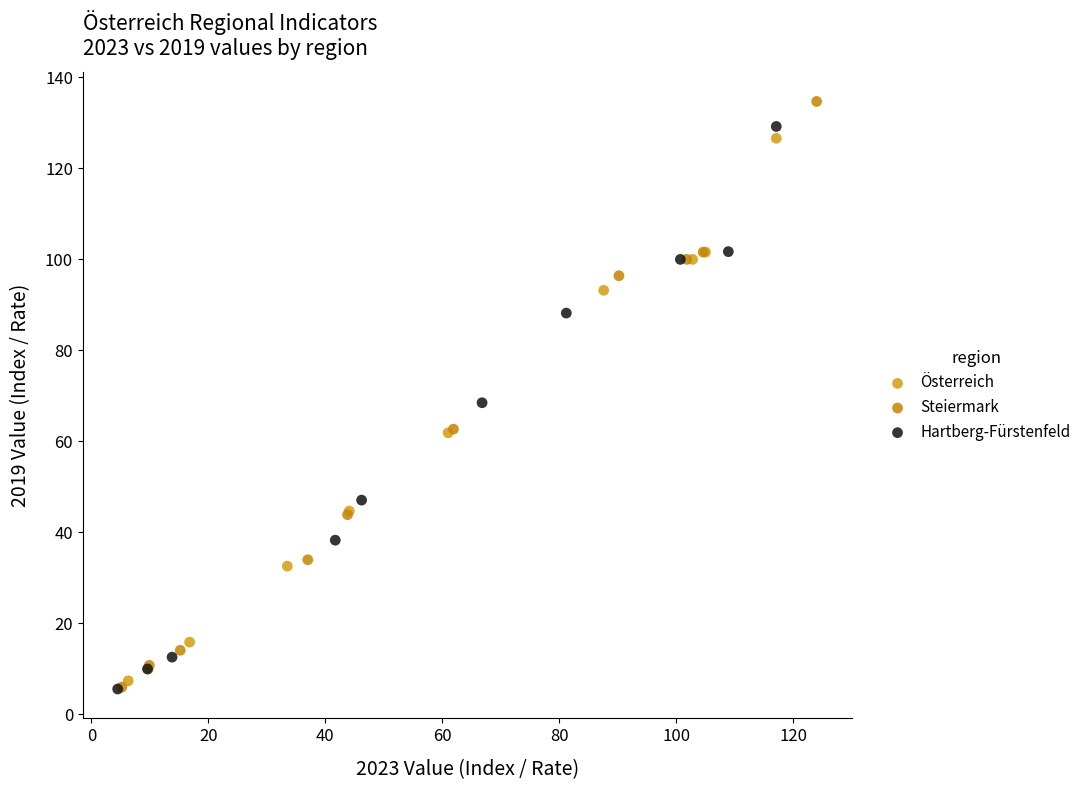

Which series has the widest spread of Y values?

Steiermark